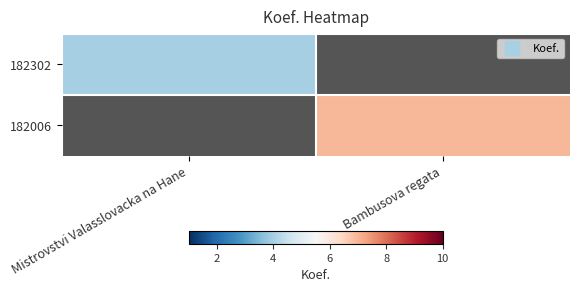

At which label does 182302 reach its minimum?

Mistrovstvi Valasslovacka na Hane